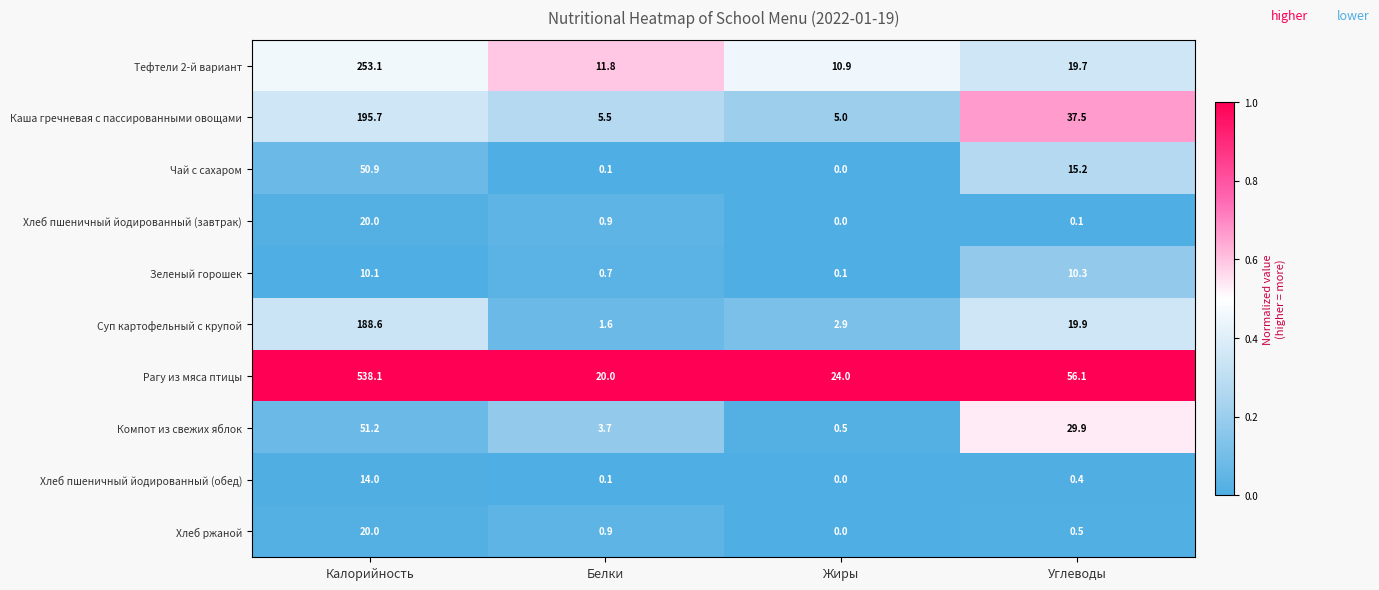

The value of Компот из свежих яблок at Белки is 3.7. True or false?

True